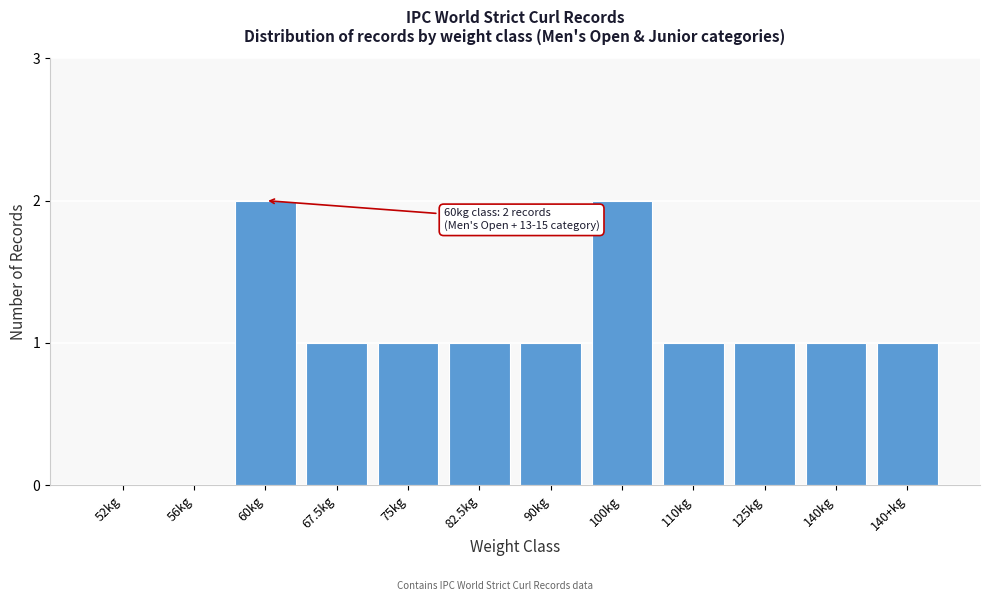

Reading left to right, what are all the values shown in this chart?

52kg=0	56kg=0	60kg=2	67.5kg=1	75kg=1	82.5kg=1	90kg=1	100kg=2	110kg=1	125kg=1	140kg=1	140+kg=1